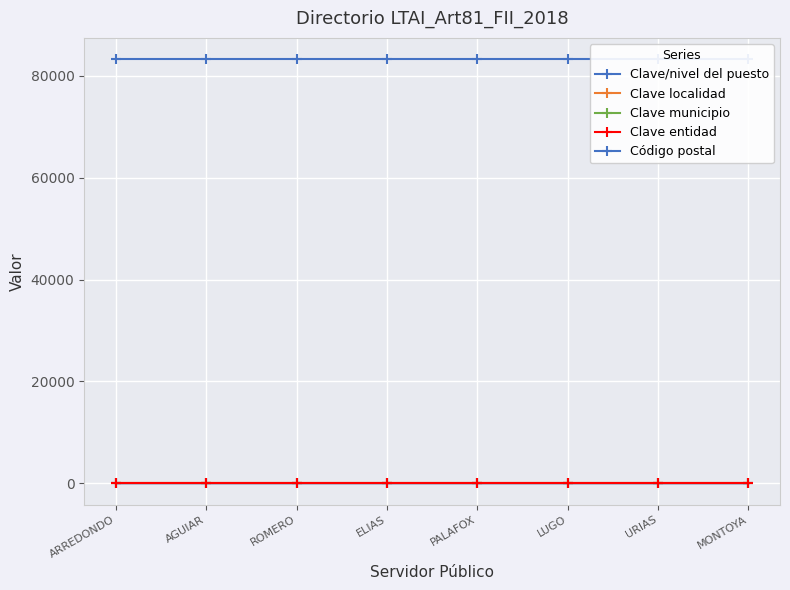

Which label corresponds to the smallest value in the chart?

ARREDONDO